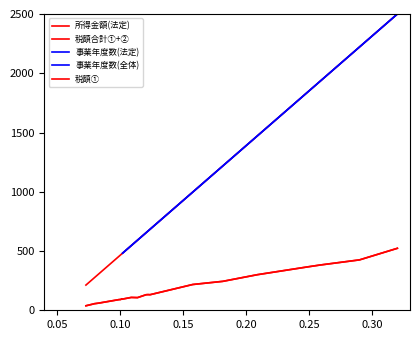

What is the sum of all 税額① values?

3645.1